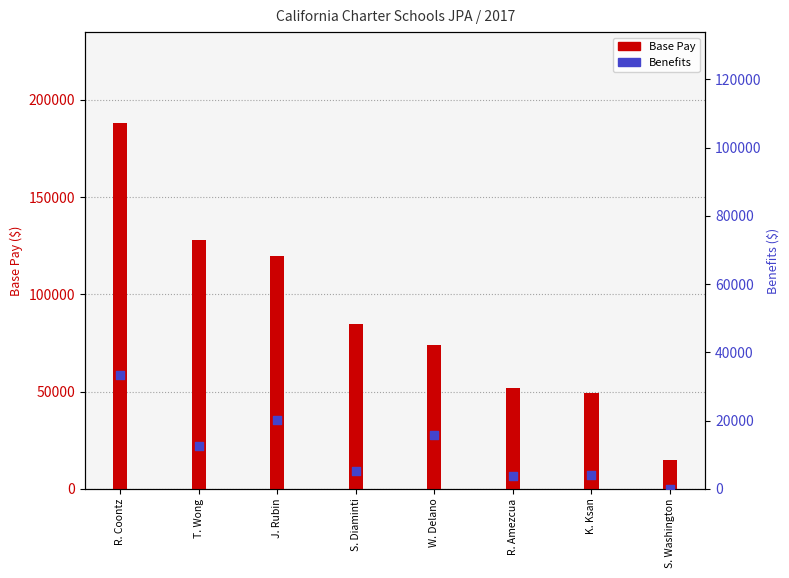

Which series contains the highest Y value?

Base Pay